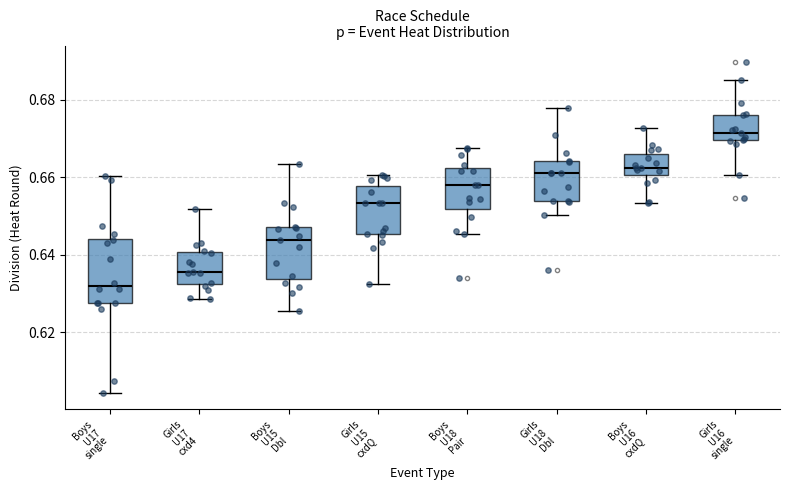

Which box's median line is the lowest?

Boys U17 single